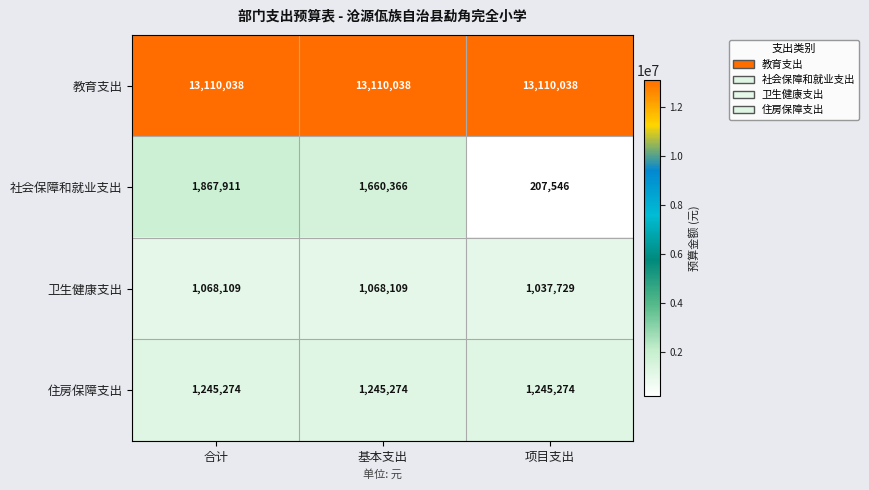

Reading left to right, extract all data points from this chart.

教育支出: 13110038	13110038	13110038
社会保障和就业支出: 1867911	1660366	207546
卫生健康支出: 1068109	1068109	1037729
住房保障支出: 1245274	1245274	1245274